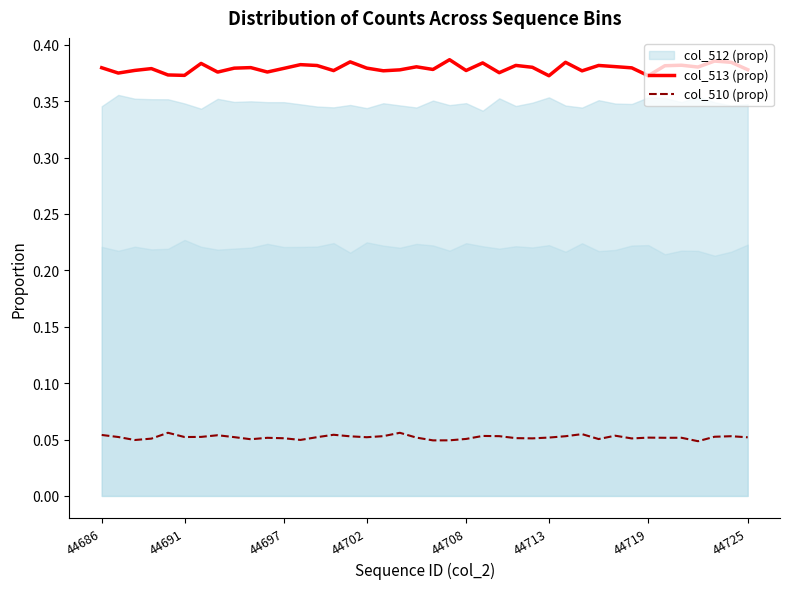

True or false: col_513 (prop) and col_510 (prop) cross at least once.

False